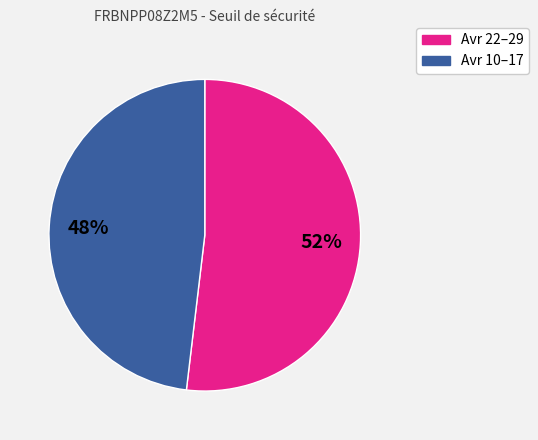

Count the number of slices in the pie.

2